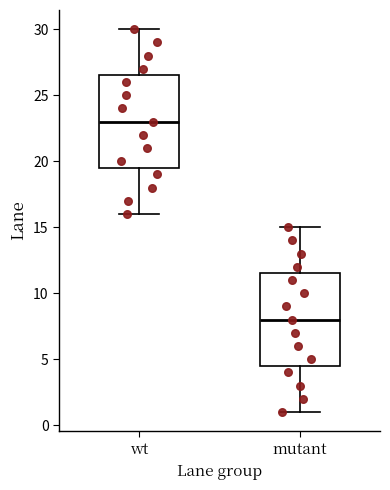

Reading left to right, read every box against the y-axis: the position of its median line, the range the box covers, and the ends of its whiskers. The values are not printed on the chart, so give them approximately, as read against the axis.

wt: median 23.0, box 19.5 to 26.5, whiskers 16.0 to 30.0
mutant: median 8.0, box 4.5 to 11.5, whiskers 1.0 to 15.0